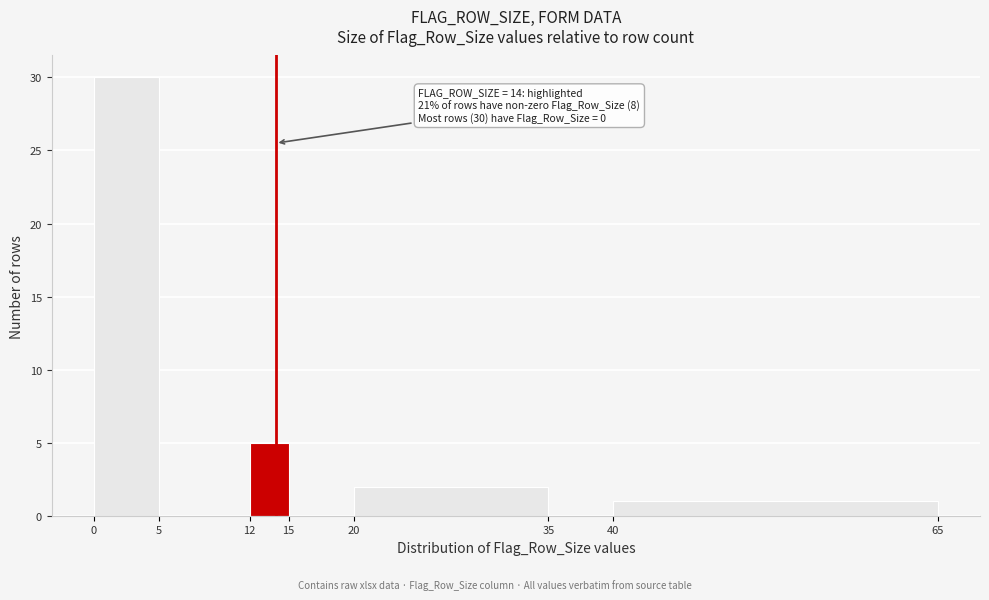

Which range on the x-axis has the tallest bar?

0 to 5